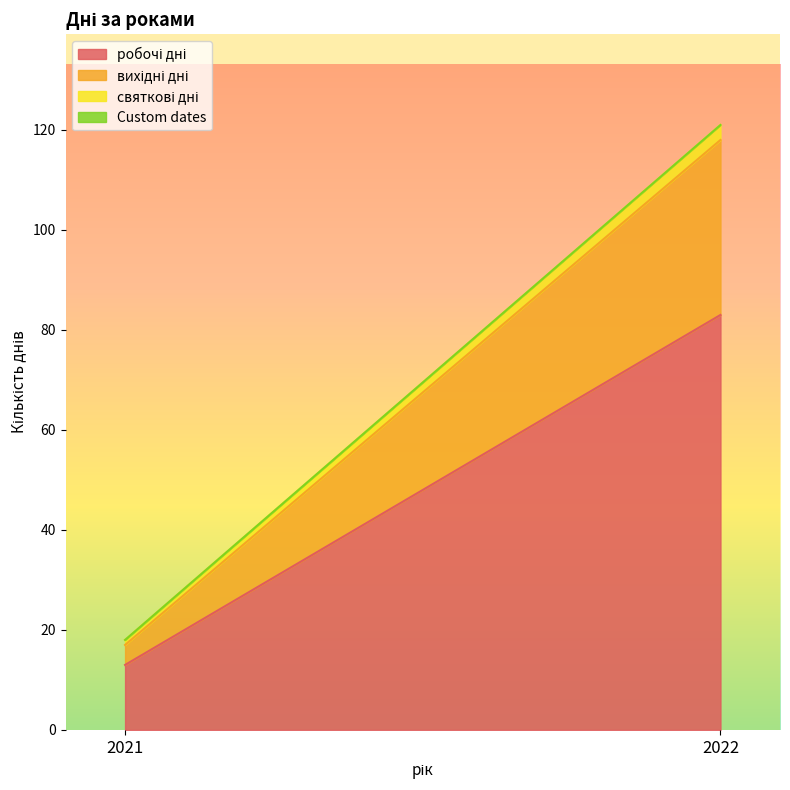

What are all the series names shown in the legend?

робочі дні, вихідні дні, святкові дні, Custom dates